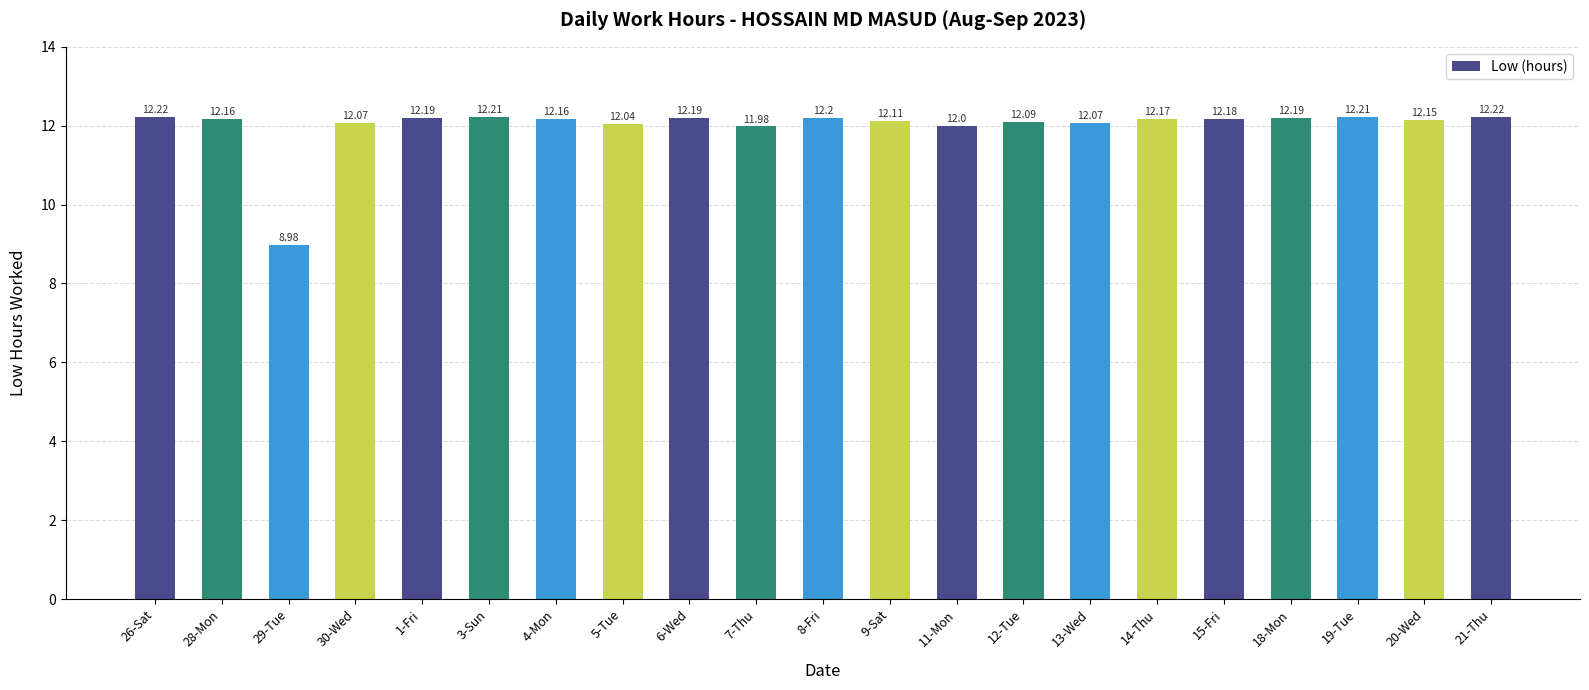

What is the label of the 2nd bar from the right?

20-Wed